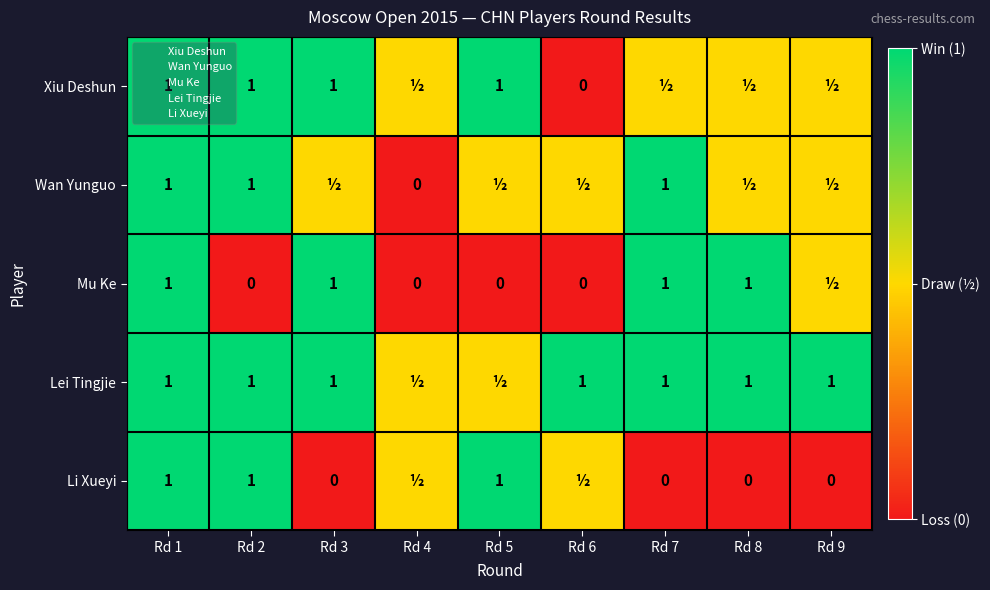

True or false: Xiu Deshun has a value of 0.5 at Rd 7.

True